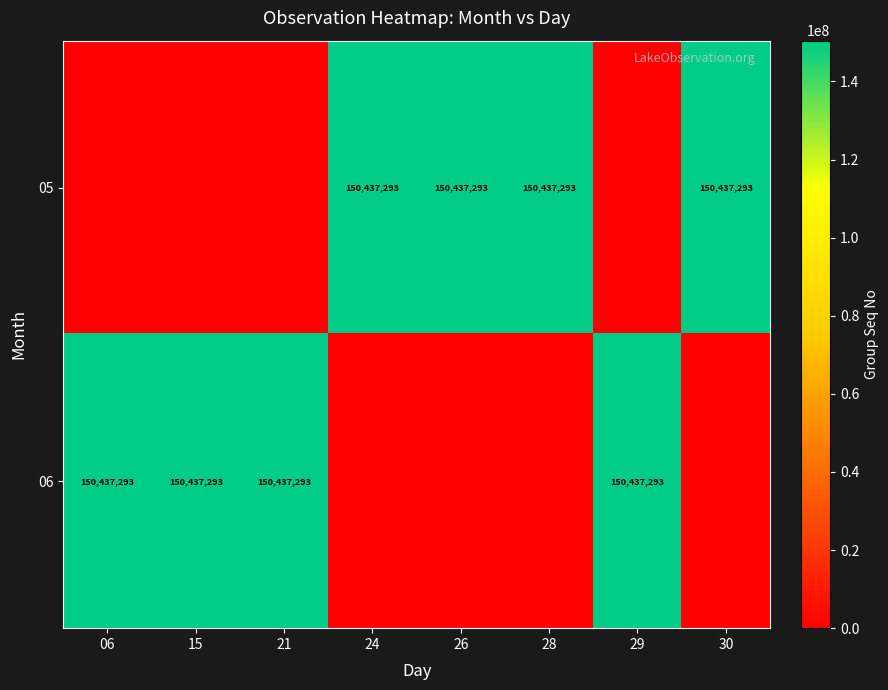

What is the greatest value displayed?

150437293